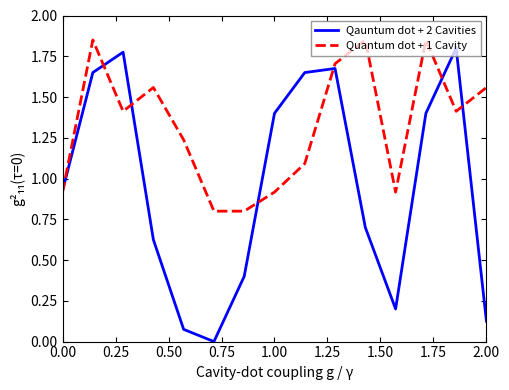

Rank the series by their average value, from lowest to highest.

Qauntum dot + 2 Cavities, Quantum dot + 1 Cavity